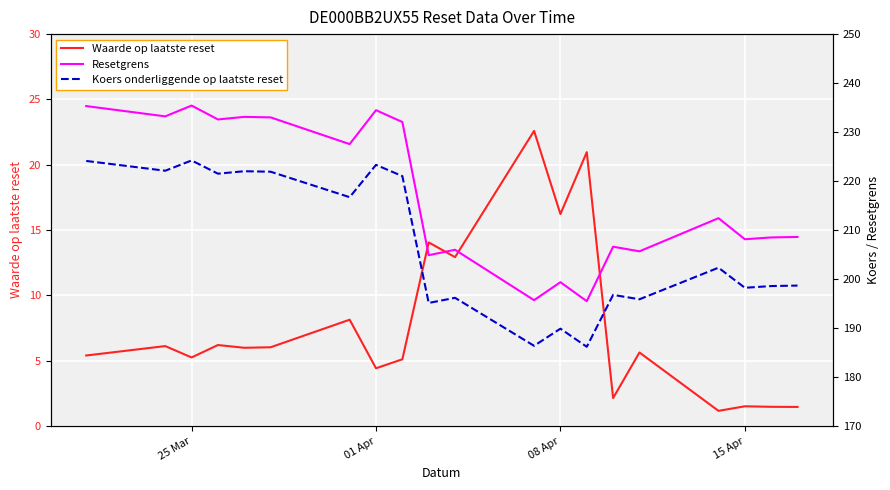

What is the difference between the second highest and second lowest values in the Waarde op laatste reset series?

19.5